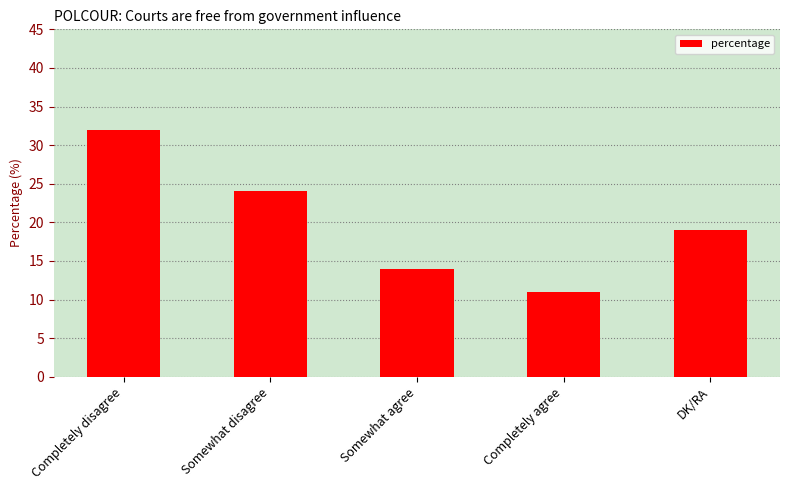

At which category does the chart reach its minimum across all series?

Completely agree